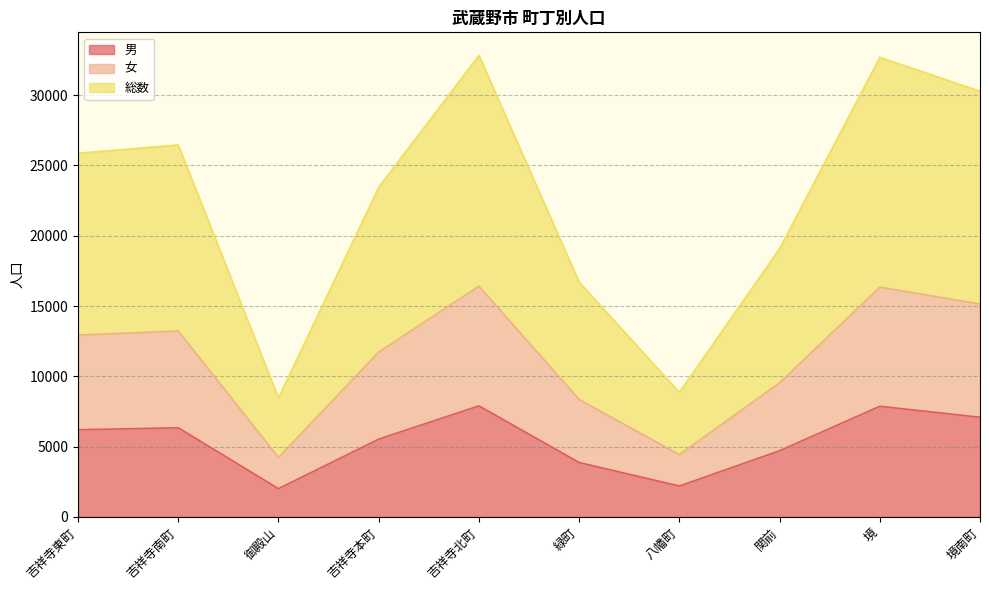

What is the label of the 3rd point from the left?

御殿山